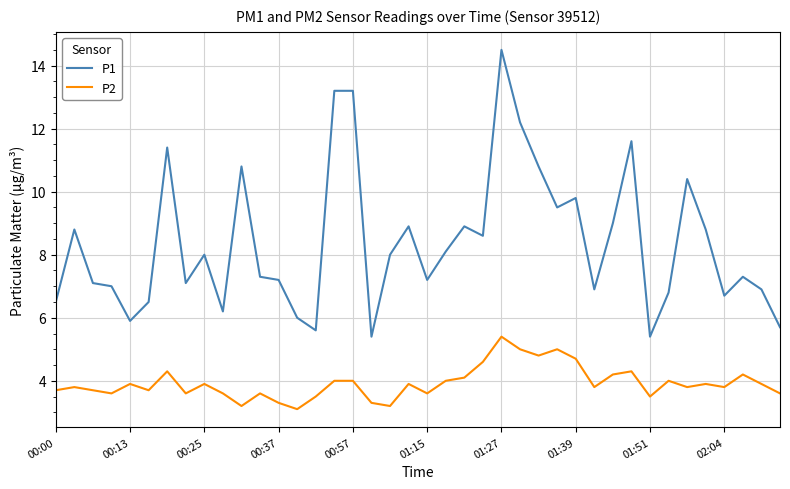

True or false: P1 and P2 cross at least once.

False